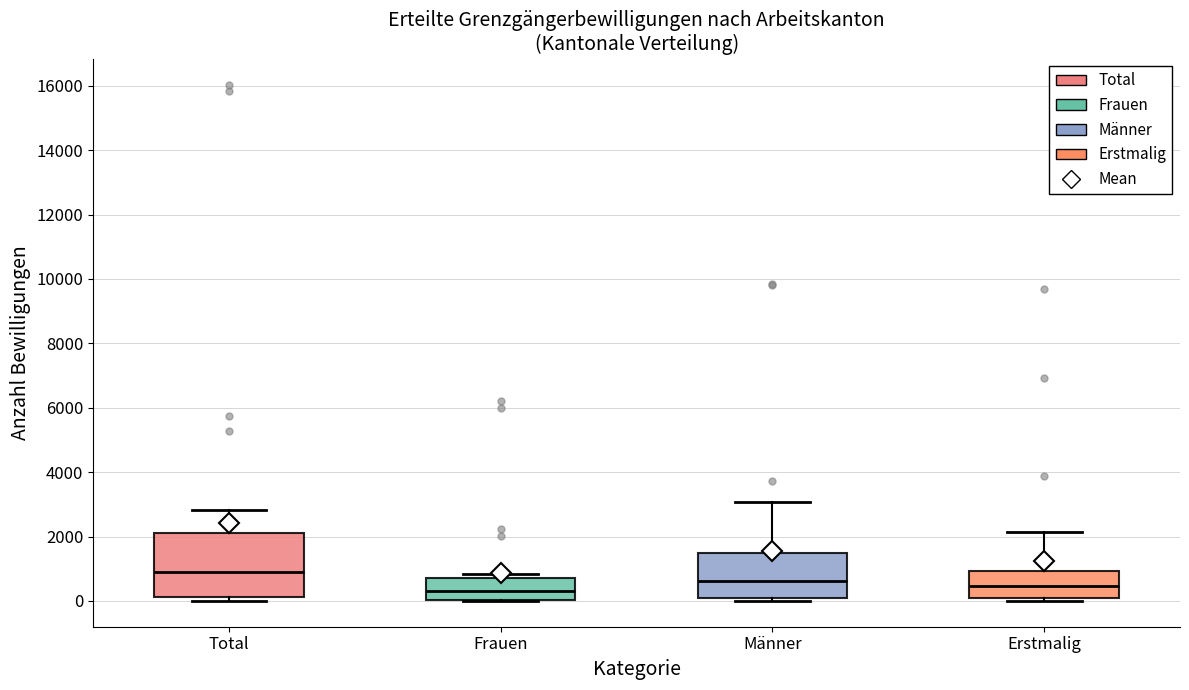

Reading left to right, transcribe this box plot: for each box, give where its median line is, the range the box spans, and where its two whiskers end, as read against the y-axis. The values are not printed on the chart, so give them approximately, as read against the axis.

Total: median 1000, box 200 to 2200, whiskers 0 to 2800
Frauen: median 400, box 0 to 800, whiskers 0 to 800 (just above the box's upper edge)
Männer: median 600, box 0 to 1400, whiskers 0 (just below the box's lower edge) to 3000
Erstmalig: median 400, box 0 to 1000, whiskers 0 (just below the box's lower edge) to 2200